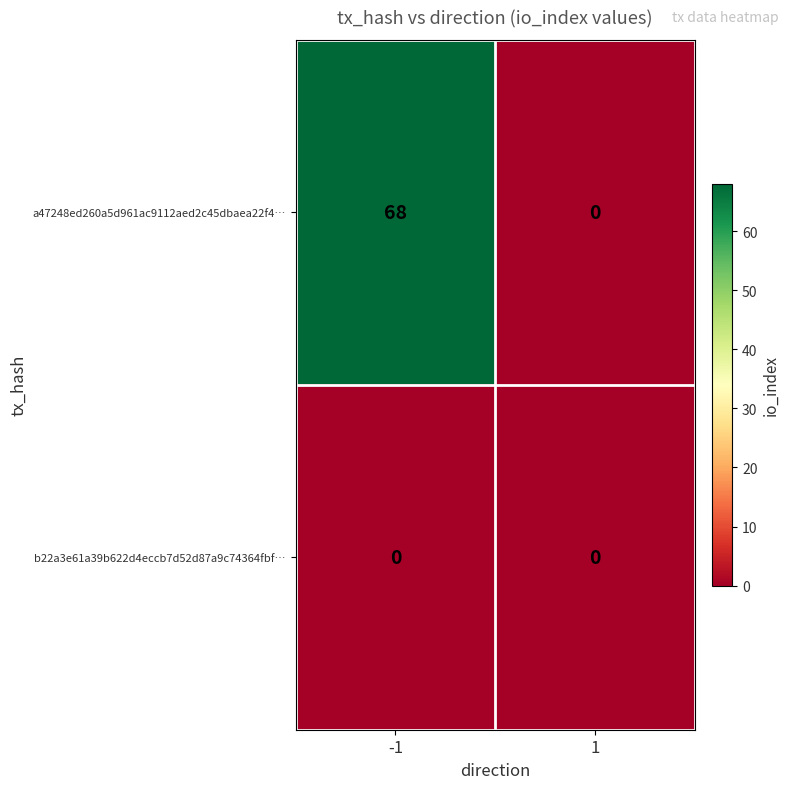

Which series has the largest total across all categories?

a47248ed260a5d961ac9112aed2c45dbaea22f4…